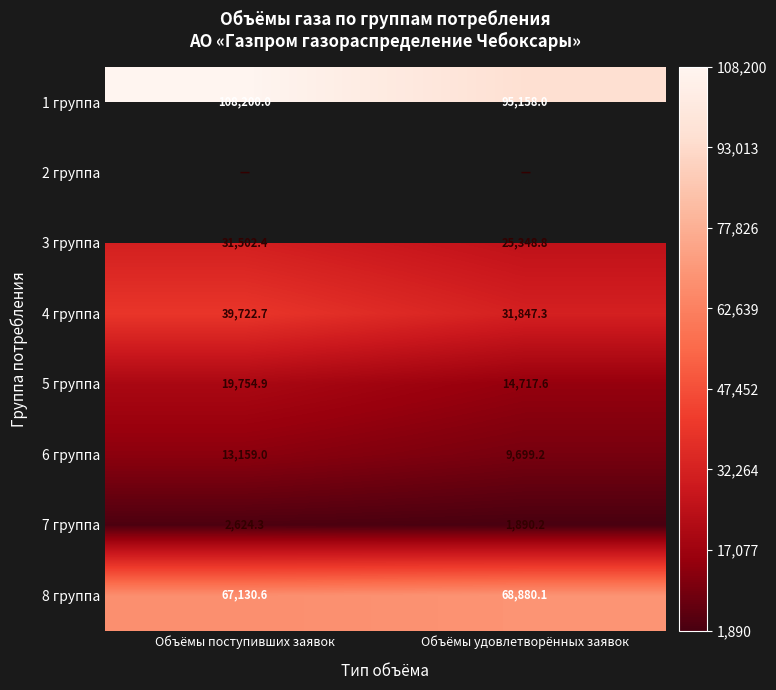

What is the total value across all series at Объёмы удовлетворённых заявок?

247541.1